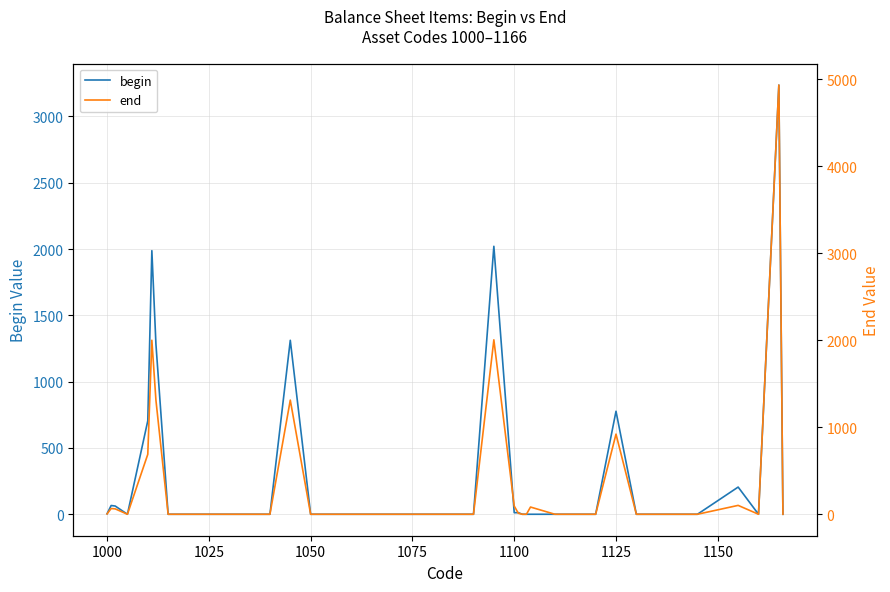

What is the value of the begin point at the 24th from the left?

12